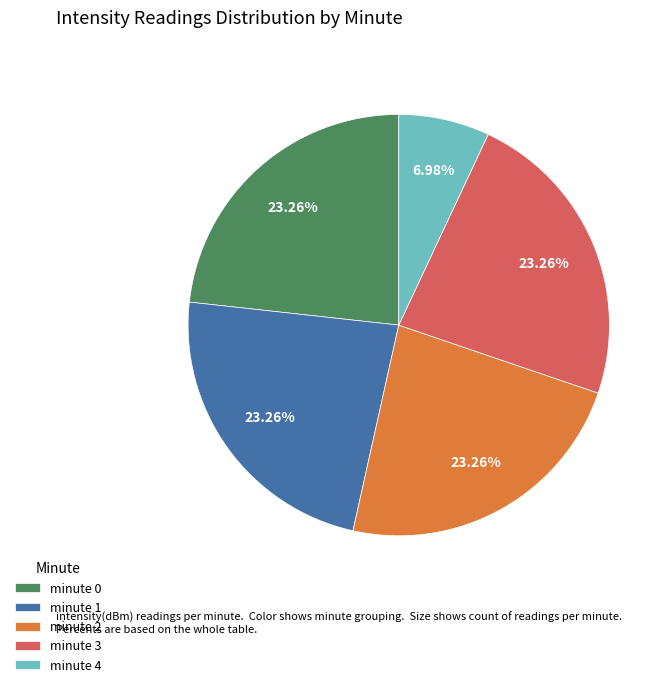

Which slice is the smallest?

minute 4